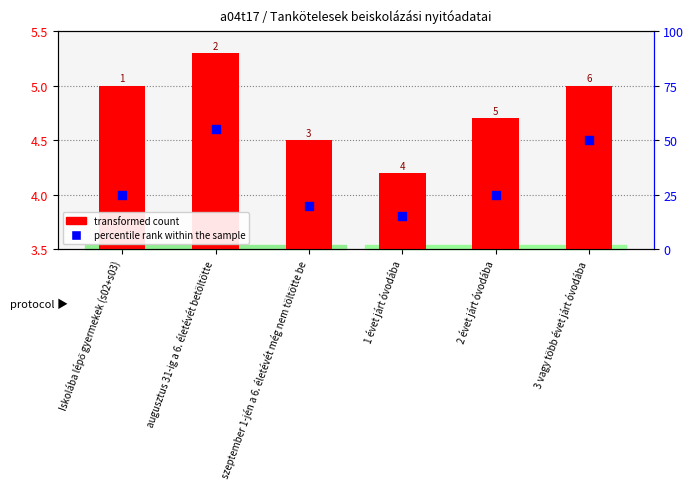

Is the value of transformed count at 2 évet járt óvodába greater than the value of percentile rank within the sample at augusztus 31-ig a 6. életévét betöltötte?

No